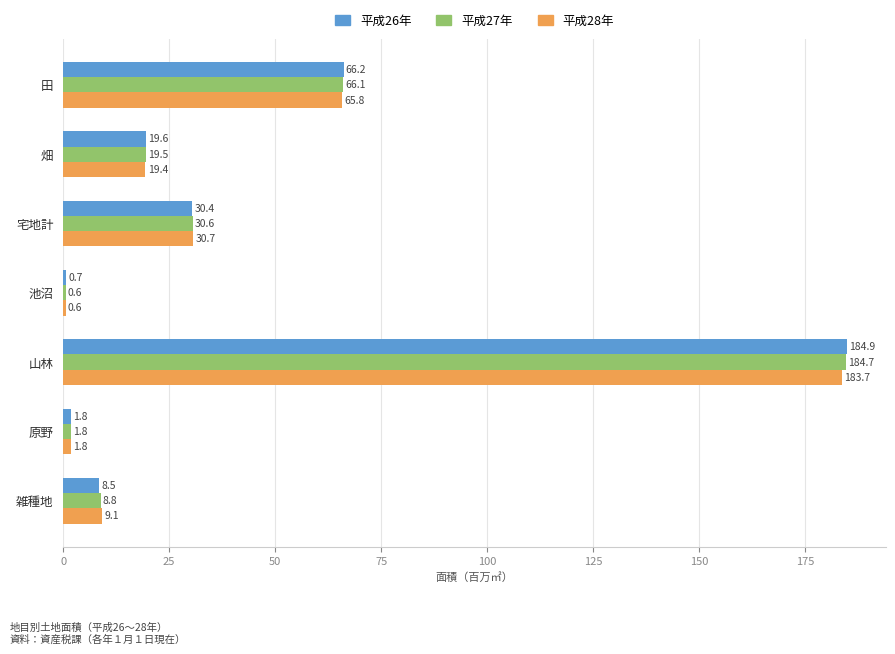

Is it true that 平成28年 equals 12.4 at 畑?

False